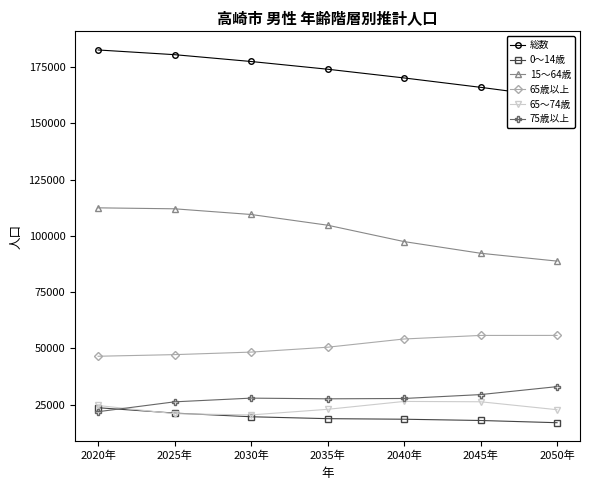

Rank the series at 2035年 from highest to lowest value.

総数, 15～64歳, 65歳以上, 75歳以上, 65～74歳, 0～14歳